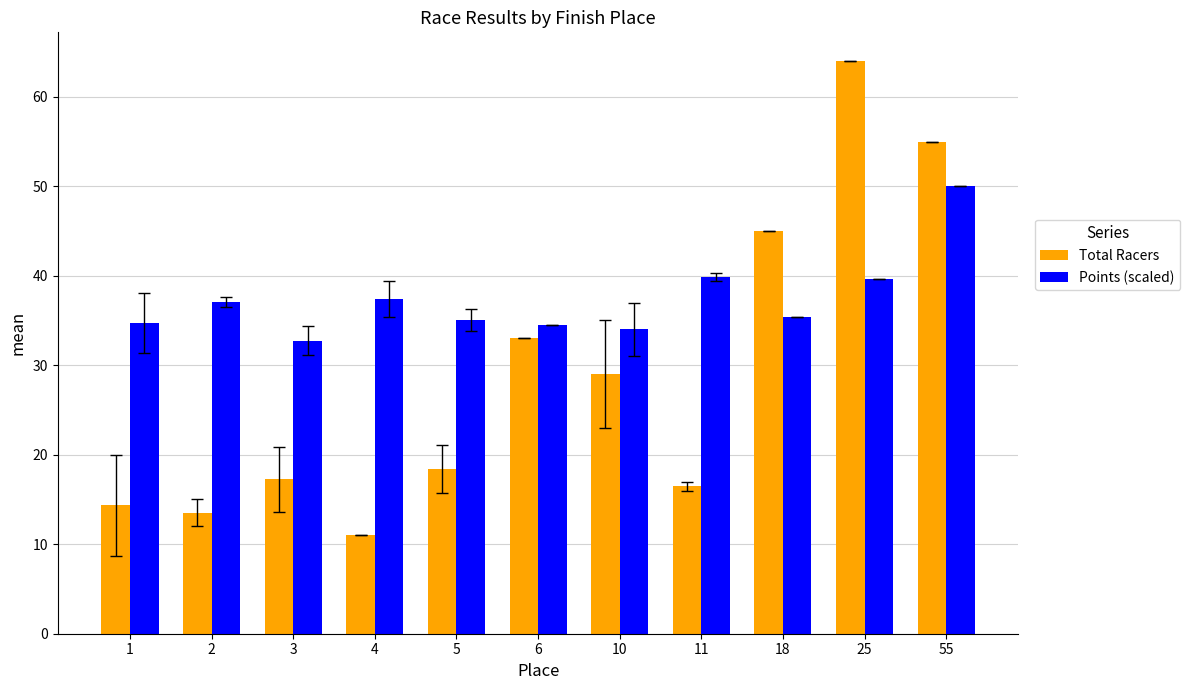

How many bars are there in each group?

2